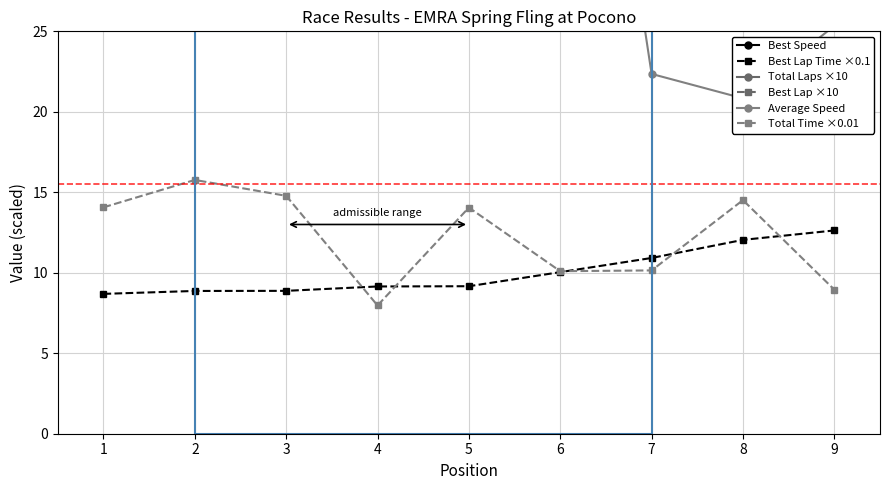

Where is the first local maximum for Total Time ×0.01?

2